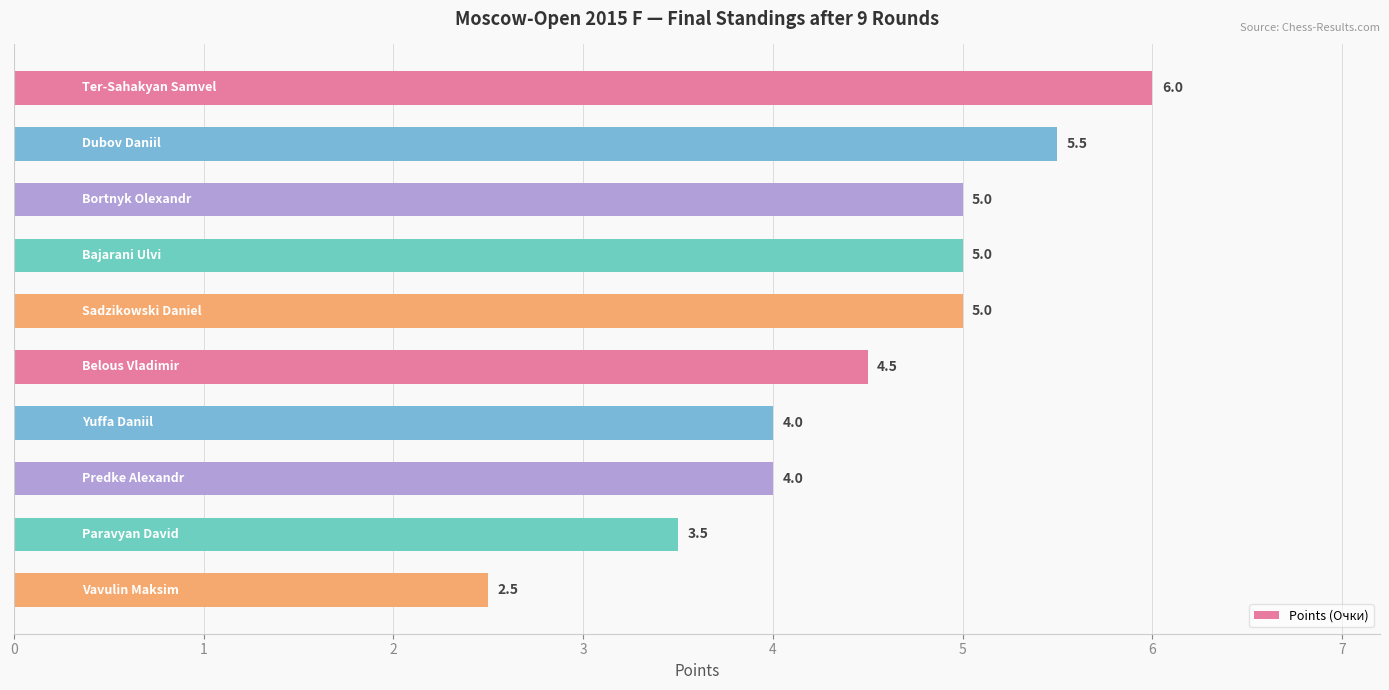

What is the smallest value displayed?

2.5